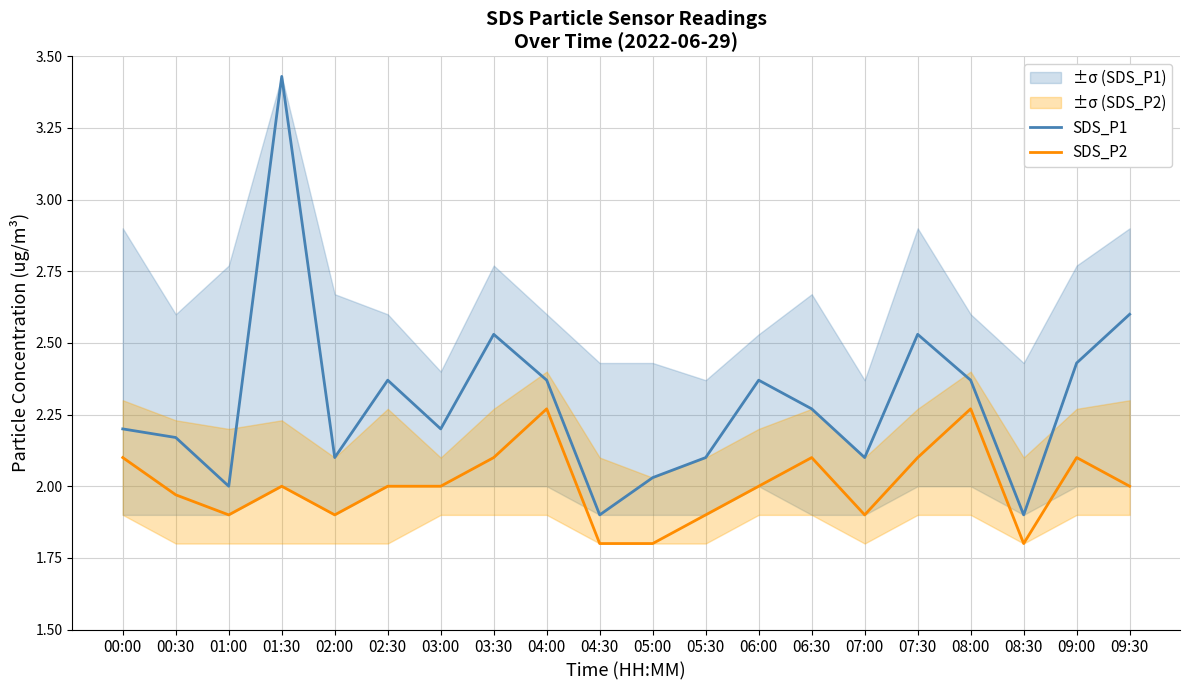

Reading left to right, what are all the values shown in this chart?

SDS_P1: 2.2	2.2	2.0	3.4	2.1	2.4	2.2	2.5	2.4	1.9	2.0	2.1	2.4	2.3	2.1	2.5	2.4	1.9	2.4	2.6
SDS_P2: 2.1	2.0	1.9	2.0	1.9	2.0	2.0	2.1	2.3	1.8	1.8	1.9	2.0	2.1	1.9	2.1	2.3	1.8	2.1	2.0